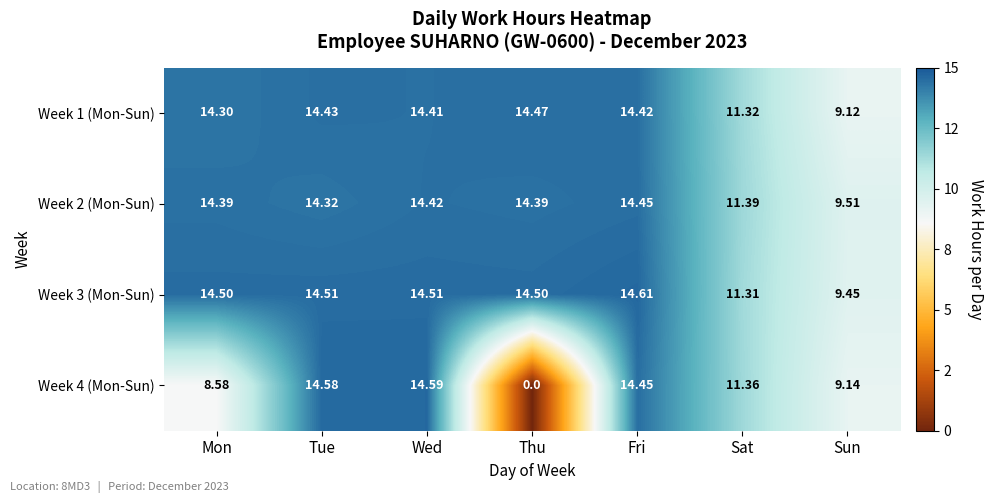

What is the total value across all series at Sat?

45.4